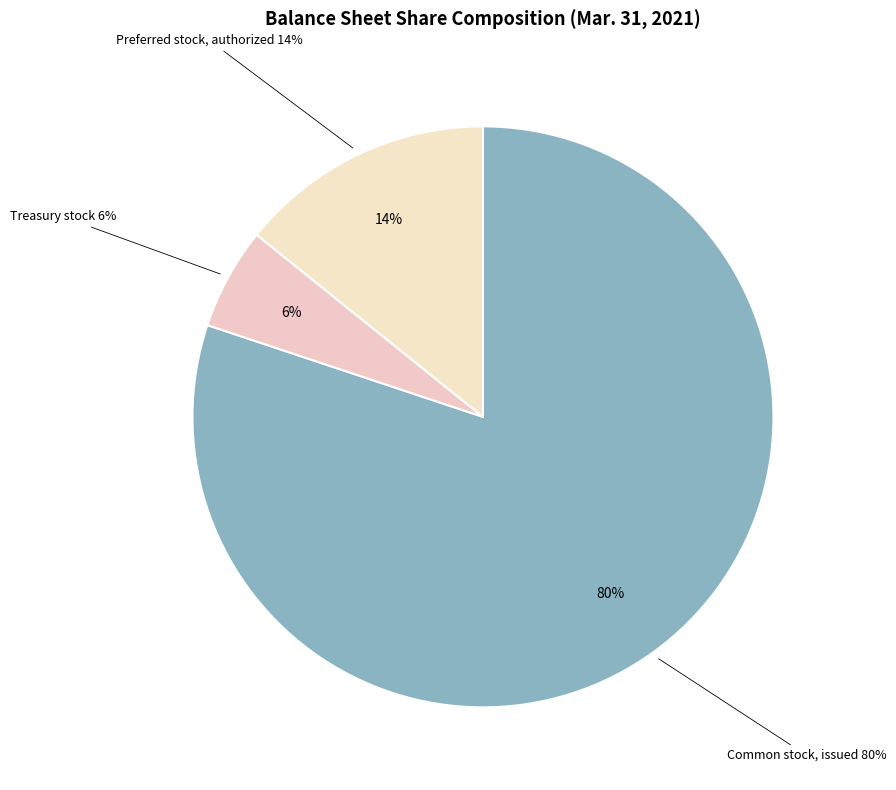

Which slice is the largest?

Common stock, issued (in shares)